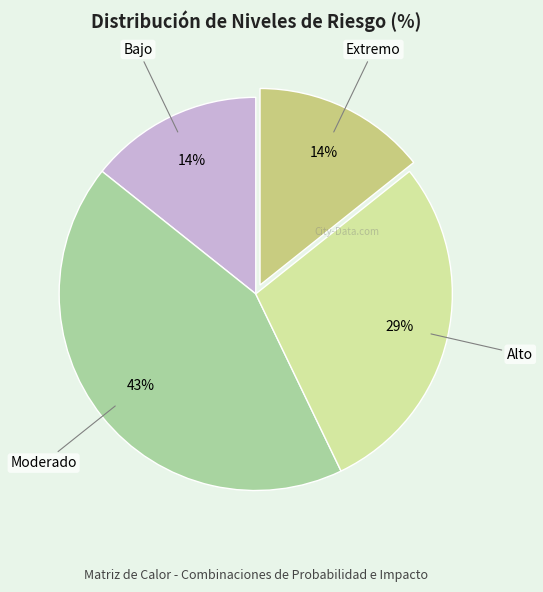

Is Moderado the majority of the pie?

No